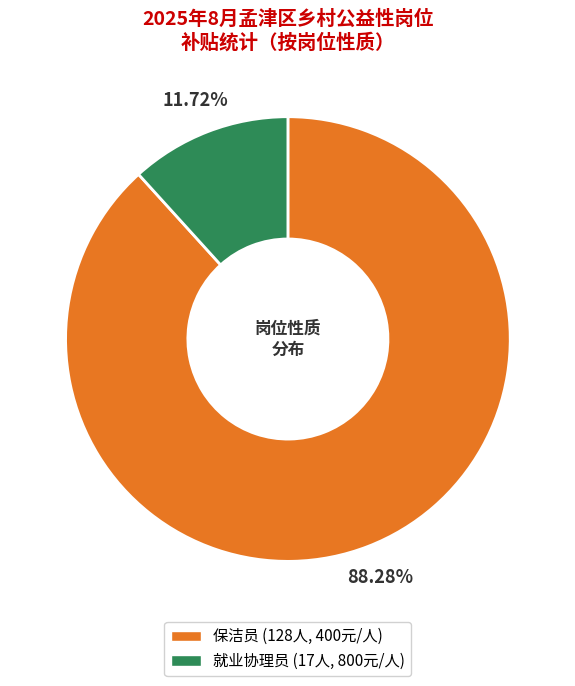

Is there a majority slice in this chart?

Yes